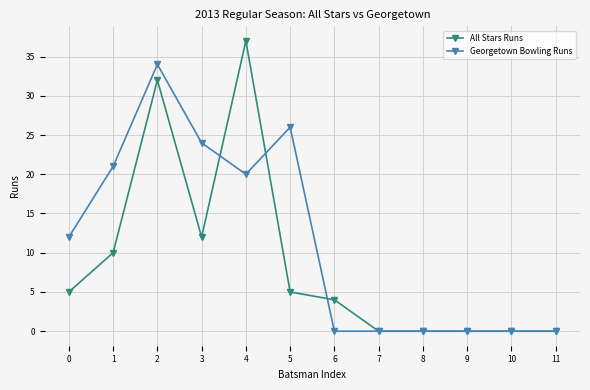

At how many categories does at least one series exceed 3?

7